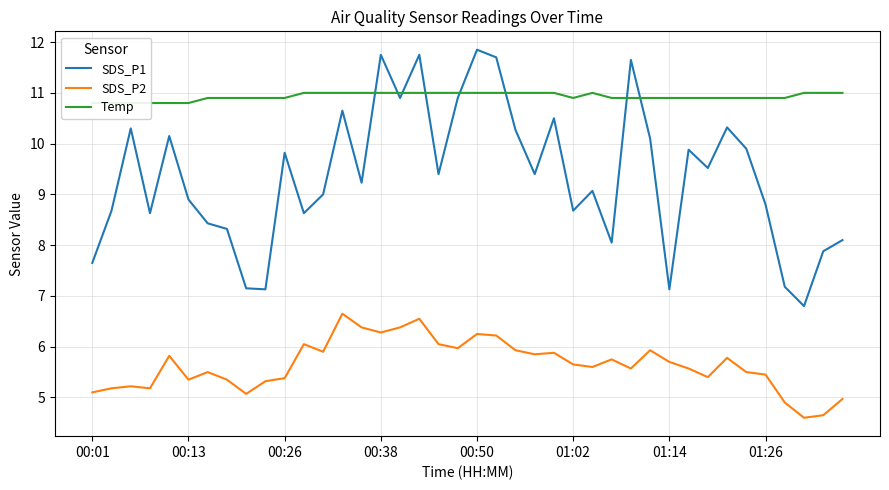

How many interior local valleys does the Temp series have?

1